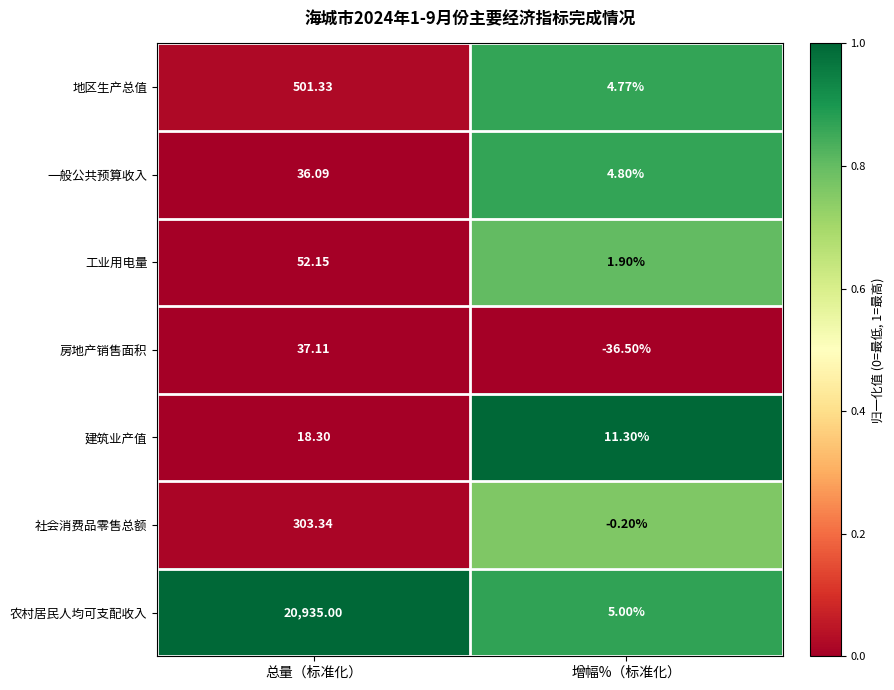

Which category has the highest value in the 一般公共预算收入 series?

总量（标准化）